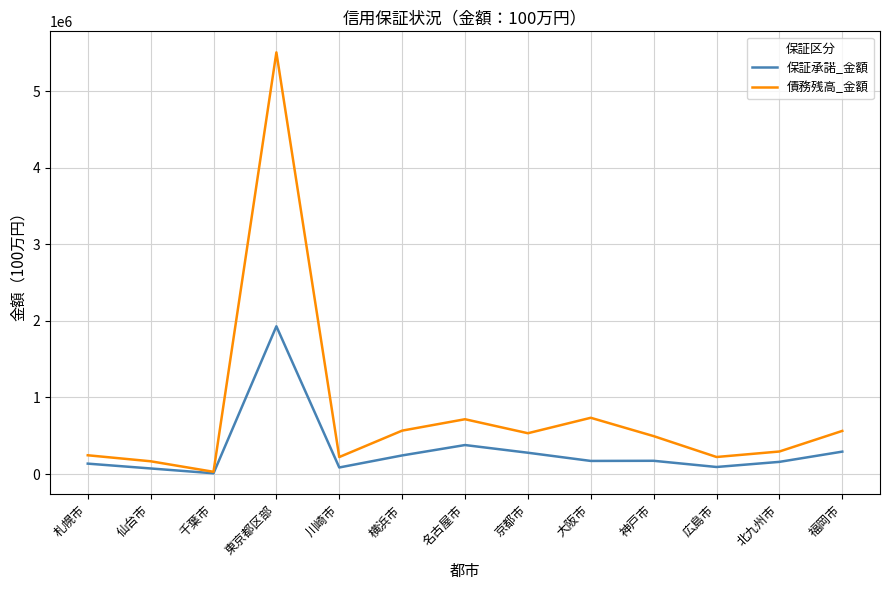

What are all the series names shown in the legend?

保証承諾_金額, 債務残高_金額